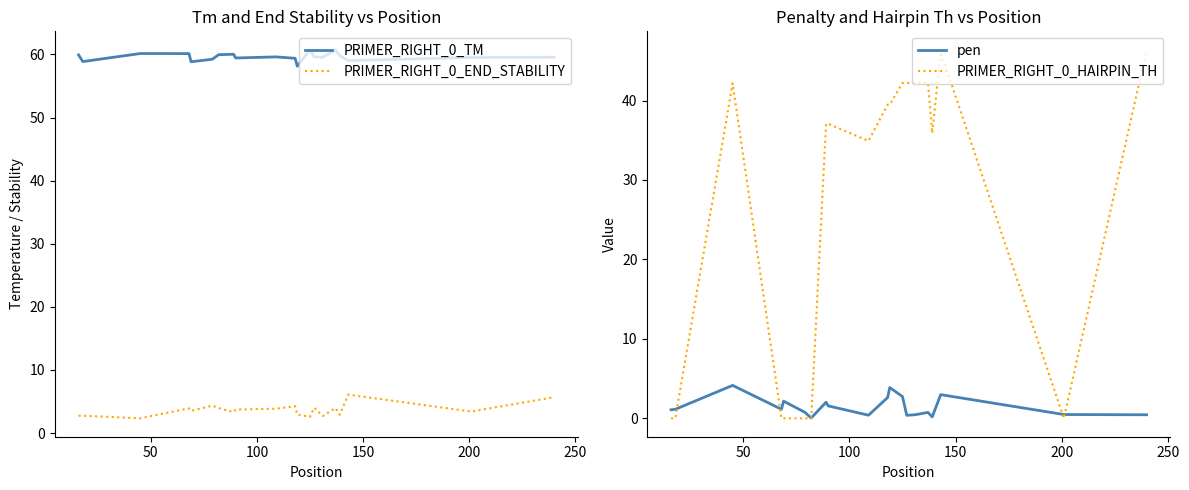

How many interior local valleys does the PRIMER_RIGHT_0_END_STABILITY series have?

7